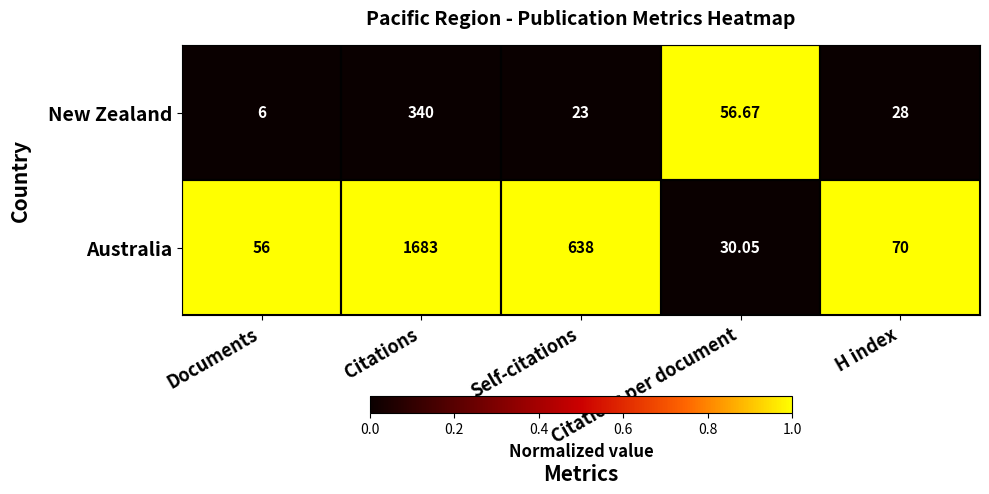

Is the value of New Zealand at H index greater than the value of Australia at Citations per document?

No